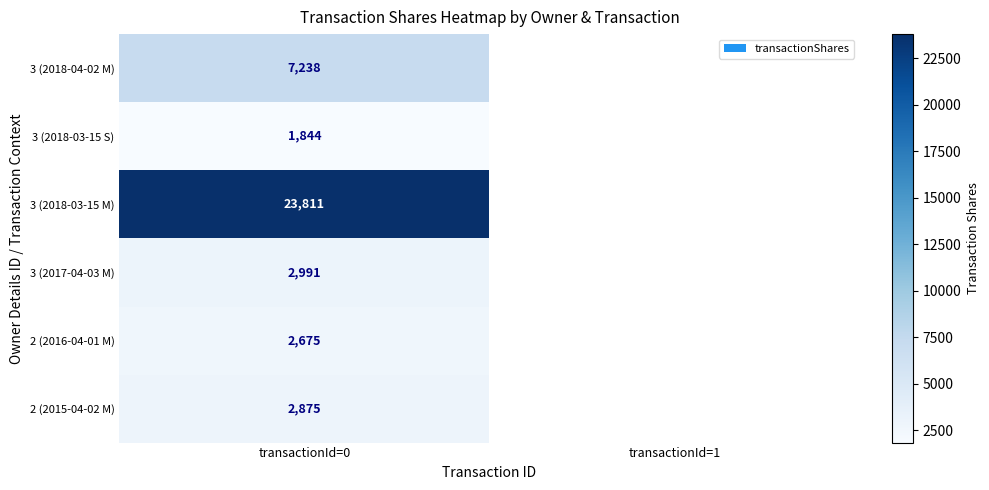

At which category is the sum across all series the highest?

transactionId=0